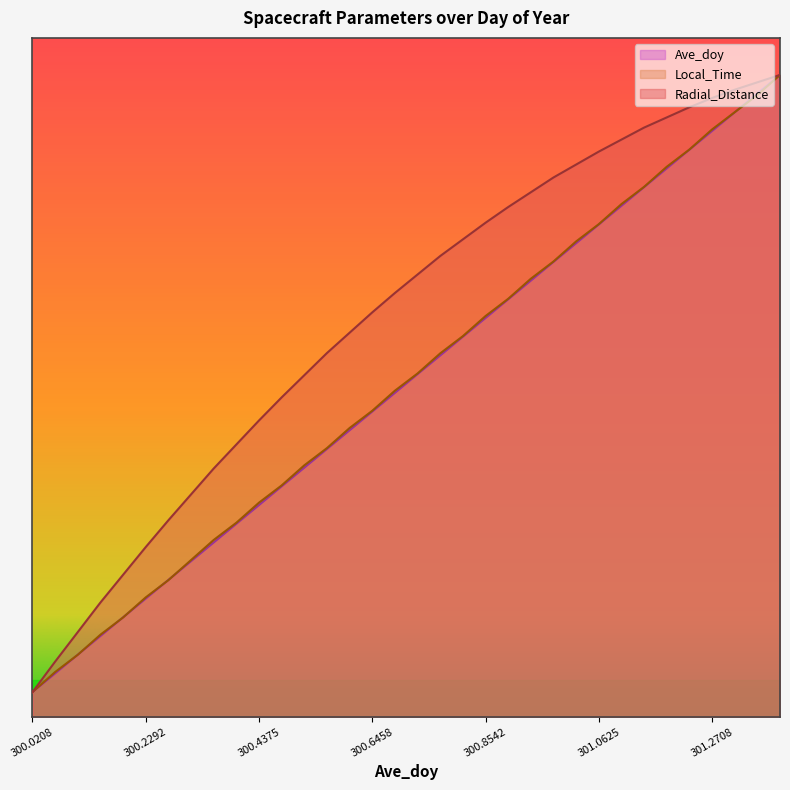

What is the total value across all series at 300.0208?

6.0